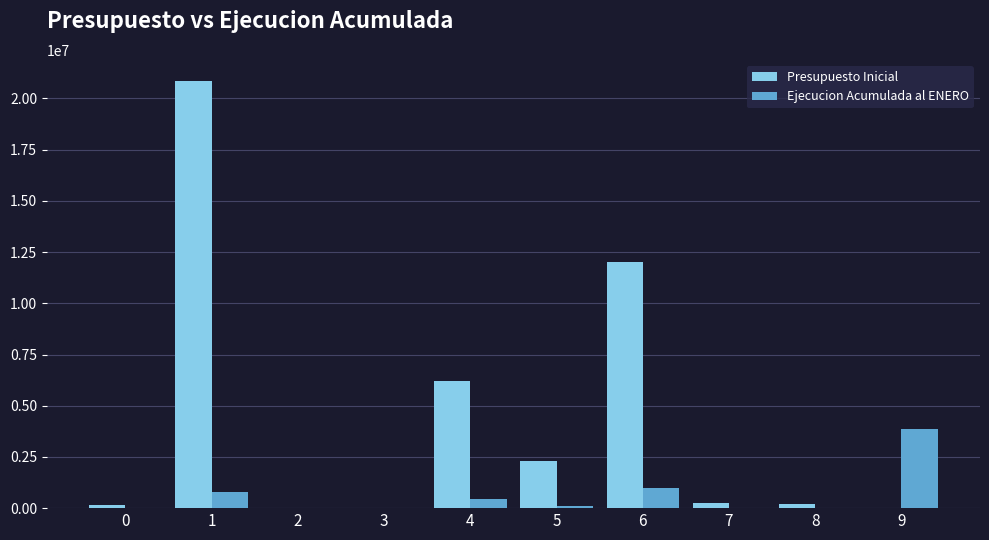

Count the number of categories in the chart.

10